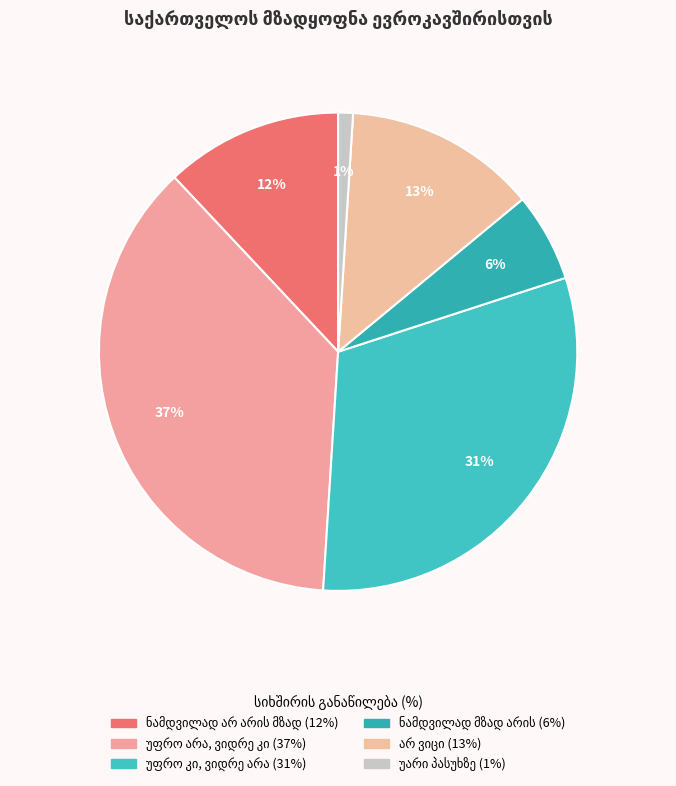

How many slices are in this pie chart?

6